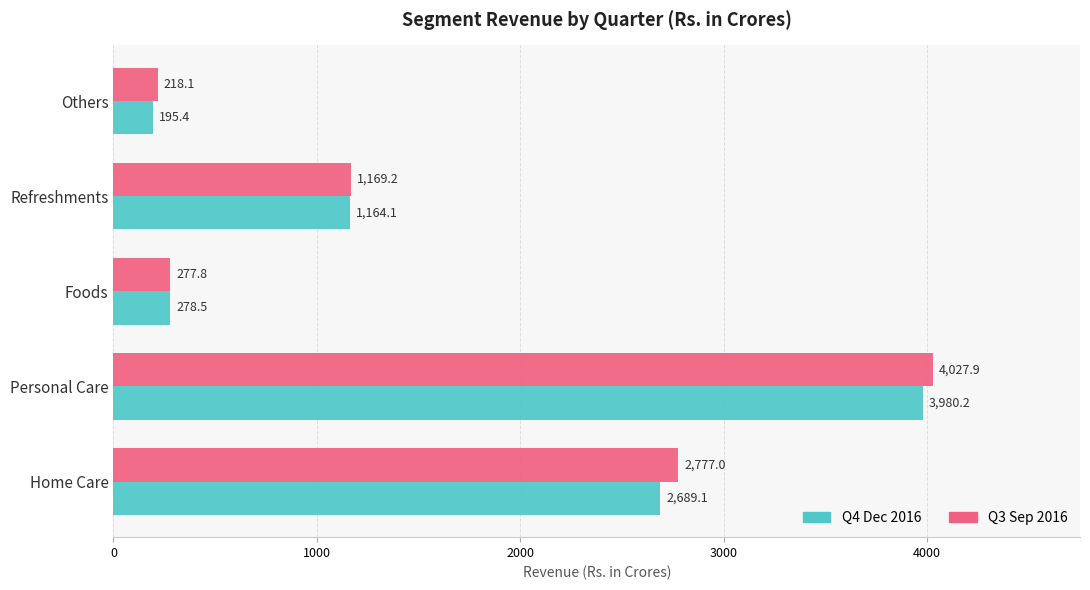

Which category has the lowest value across all series?

Others